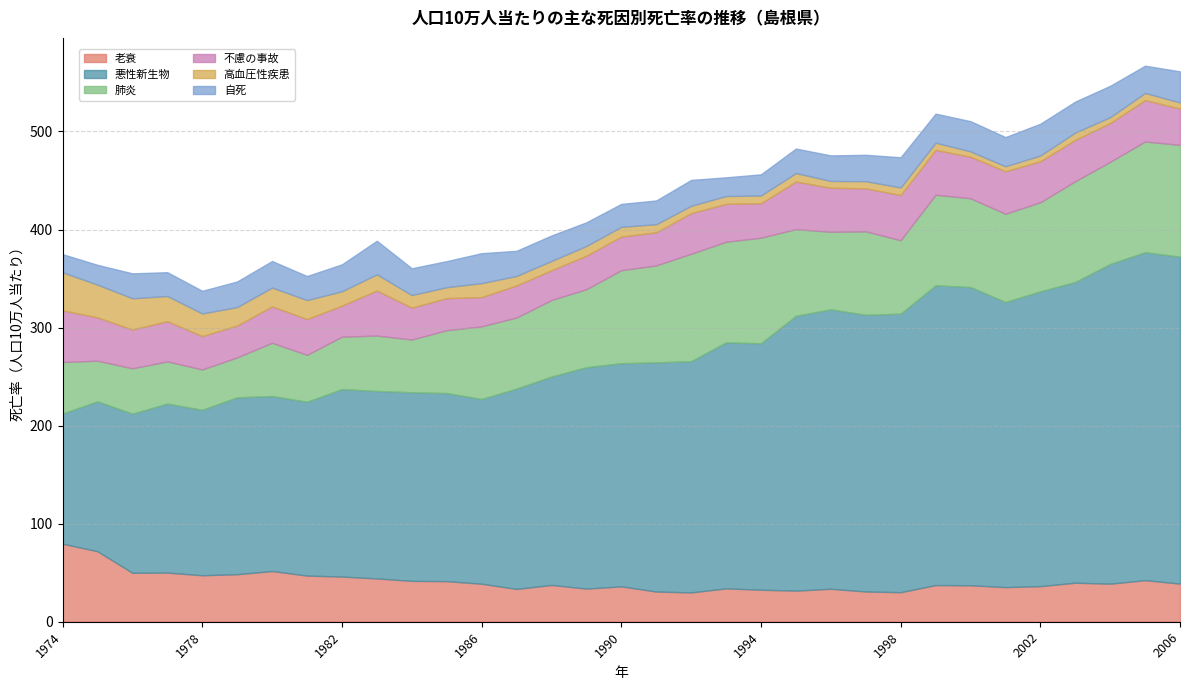

True or false: 肺炎 and 自死 intersect in this chart.

False